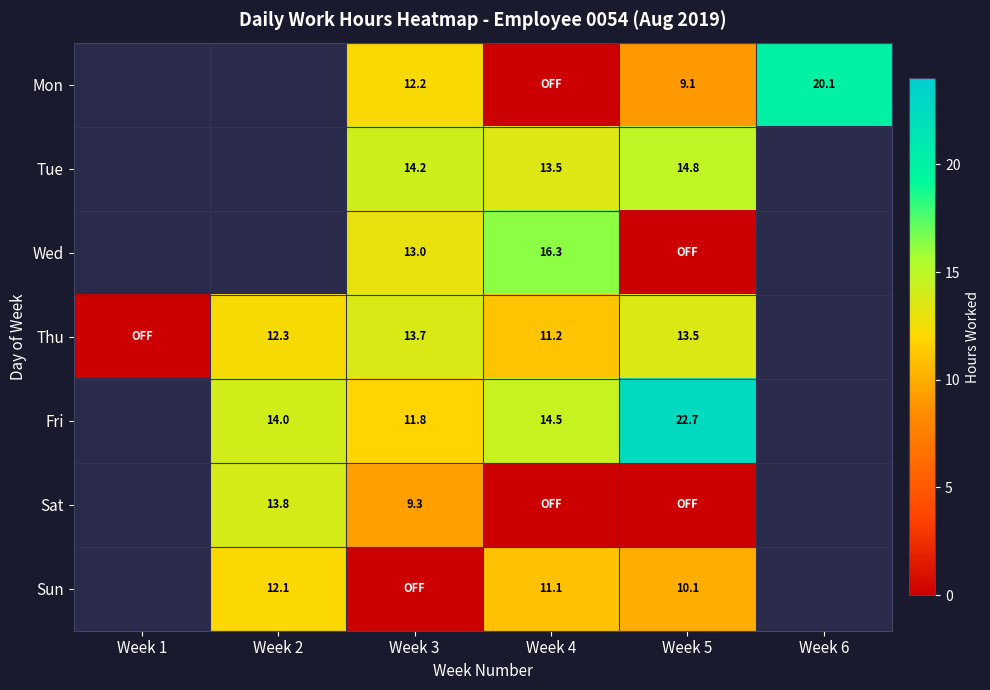

At which category is the sum across all series the highest?

Week 3